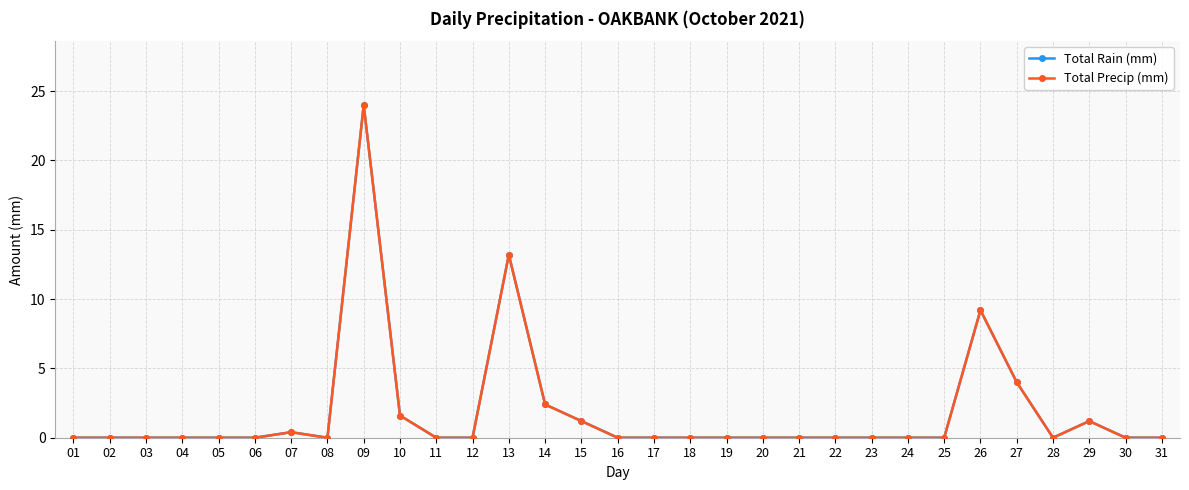

True or false: Total Rain (mm) and Total Precip (mm) cross at least once.

False